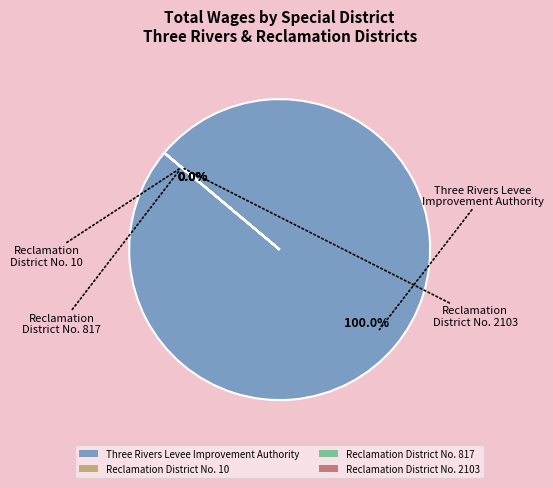

Is there any slice that represents more than half of the pie?

Yes